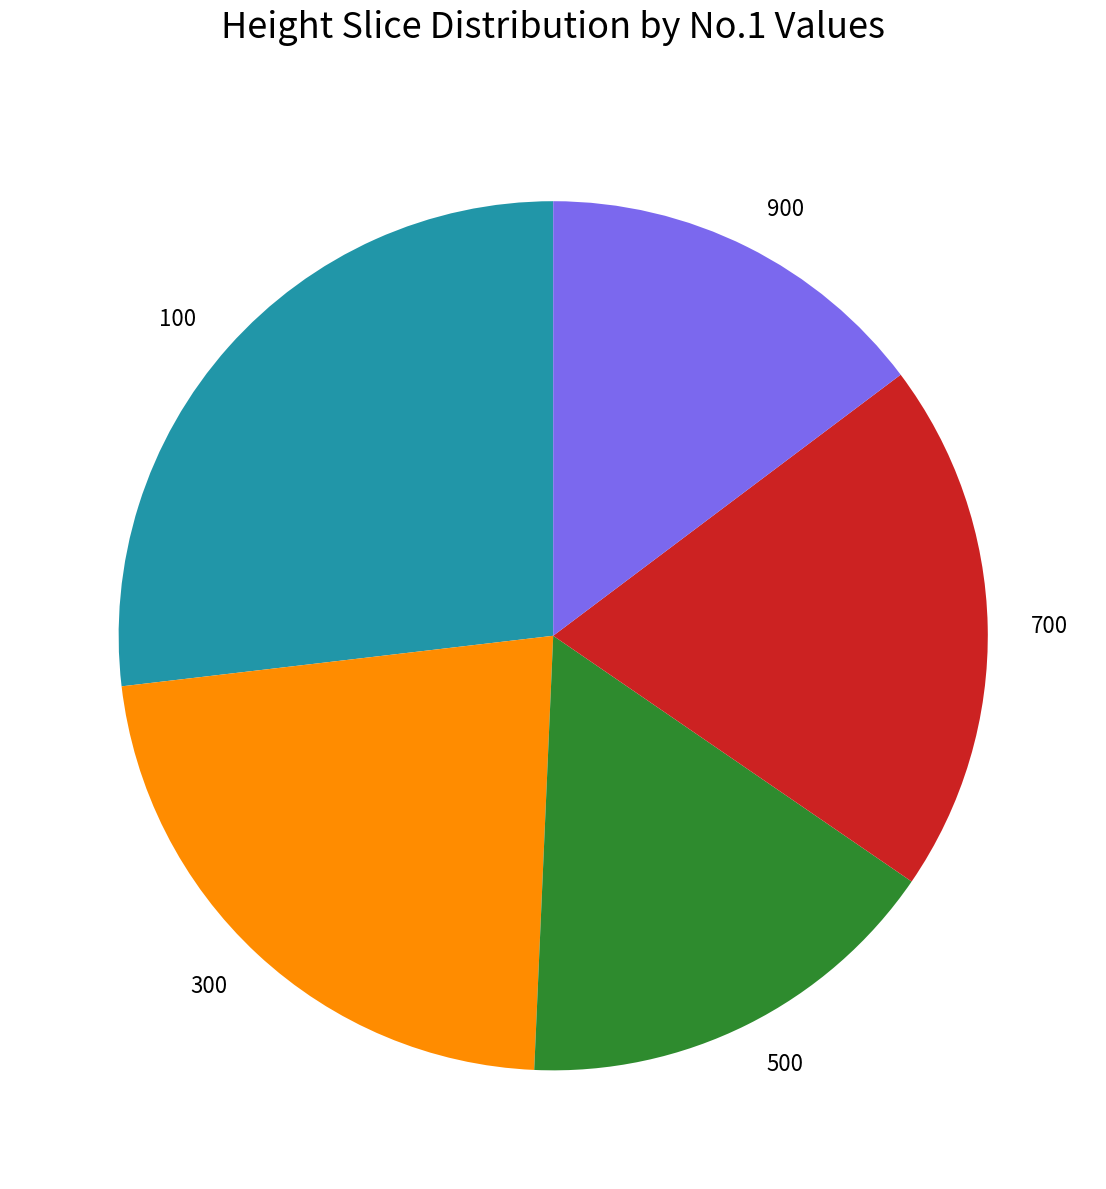

Between 500 and 900, which is larger?

500